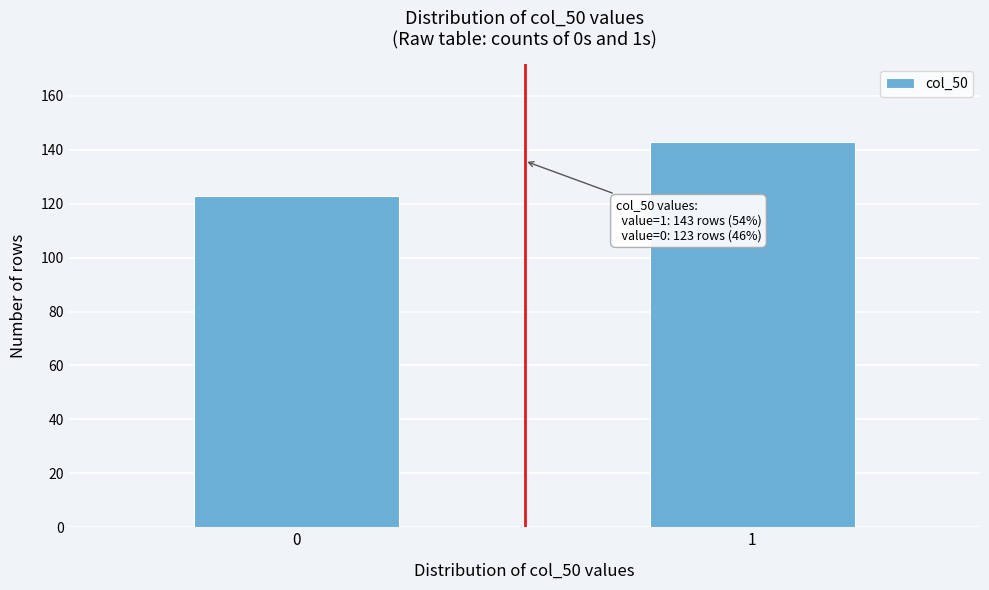

Reading right to left, transcribe all the data shown in this chart.

1=143	0=123